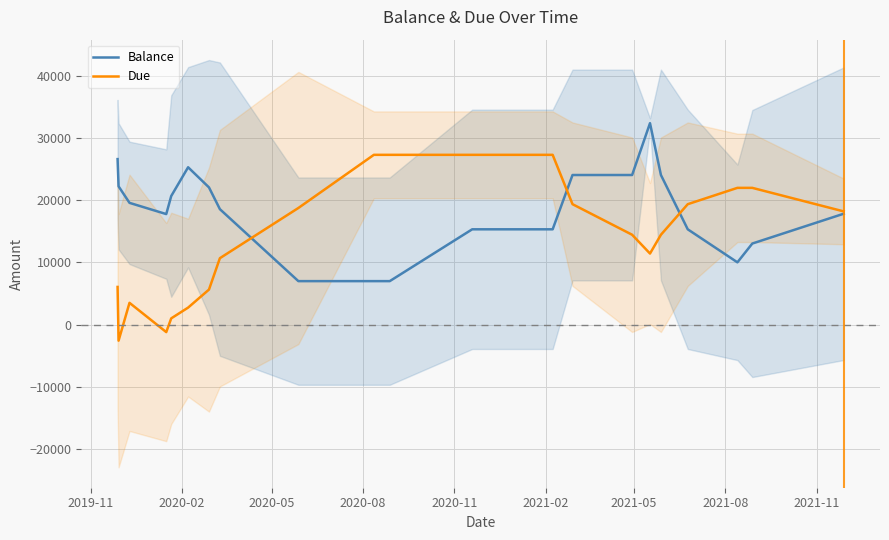

What is the difference between the maximum and second lowest values in the Balance series?

25415.9